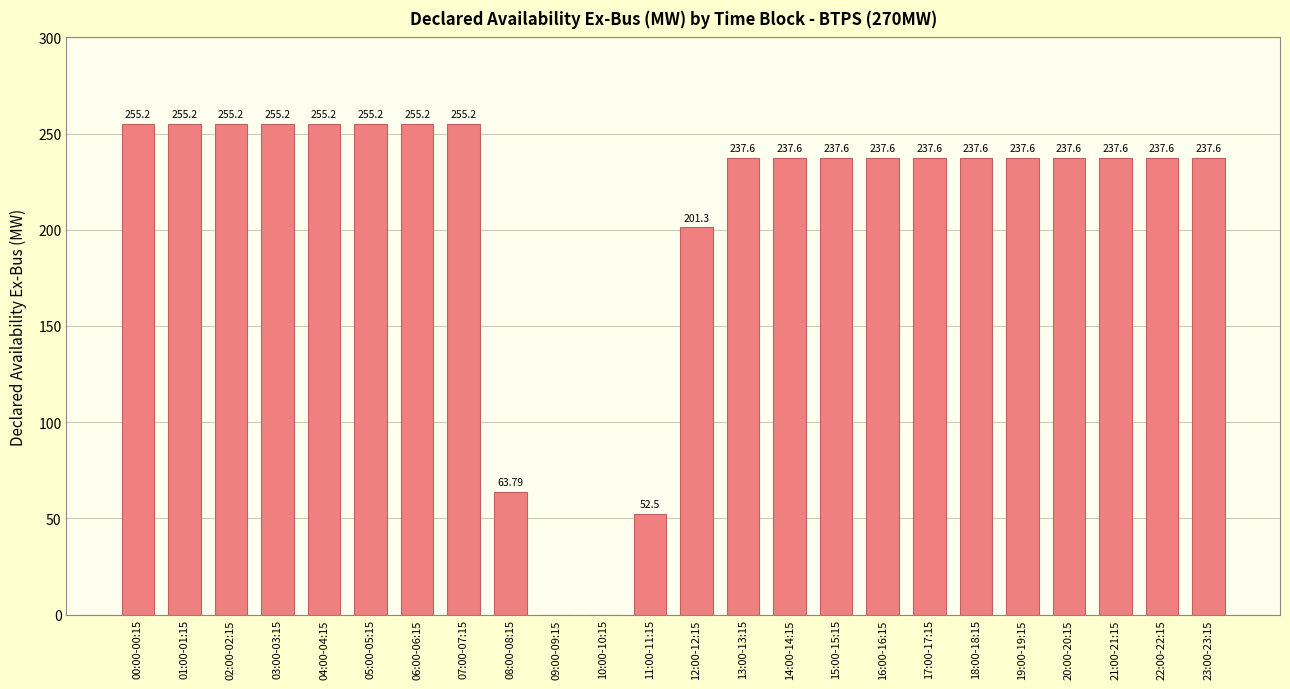

What is the ratio of the value at 14:00-14:15 to the value at 15:00-15:15?

1.0